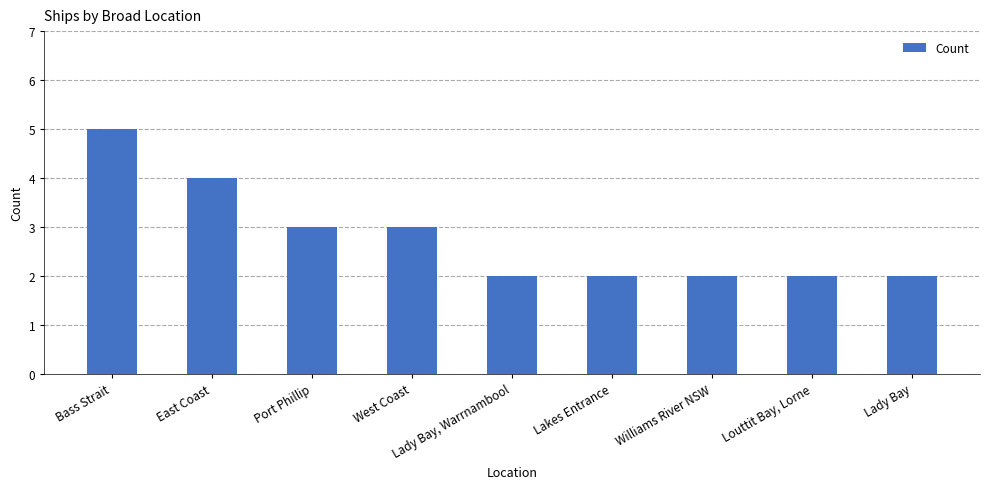

How many bars are there in total?

9